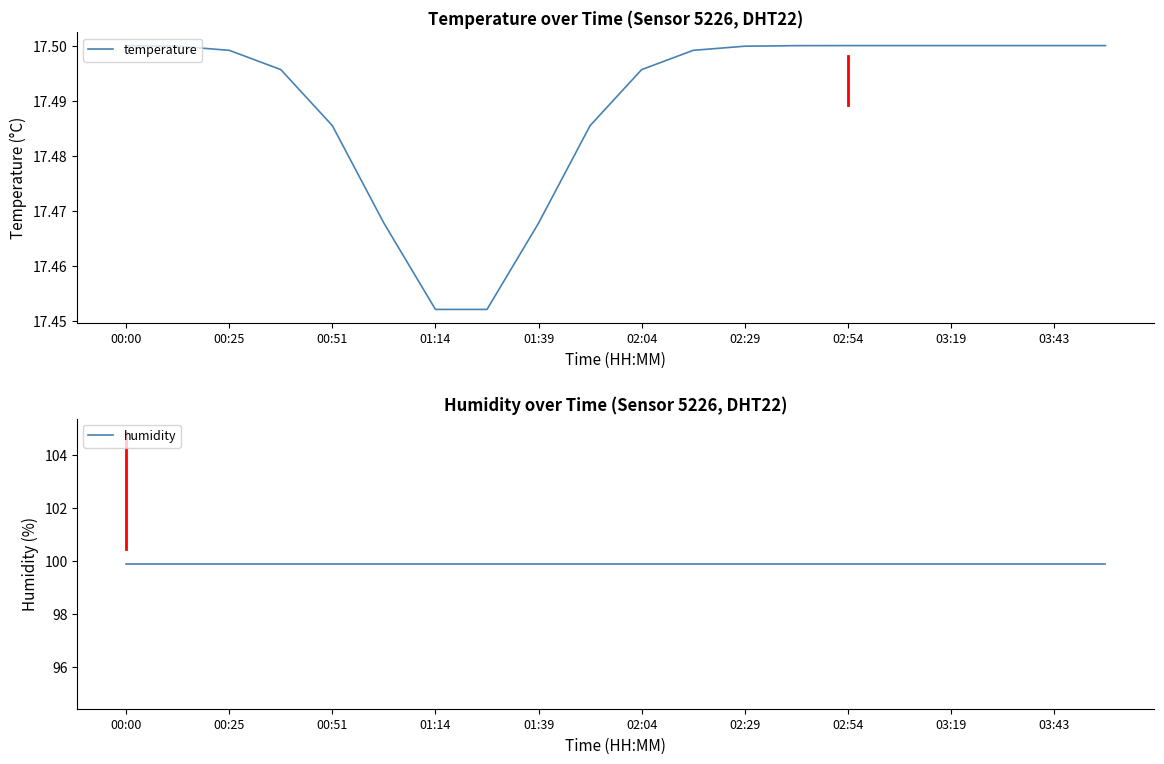

What is the minimum value shown in the chart?

17.5